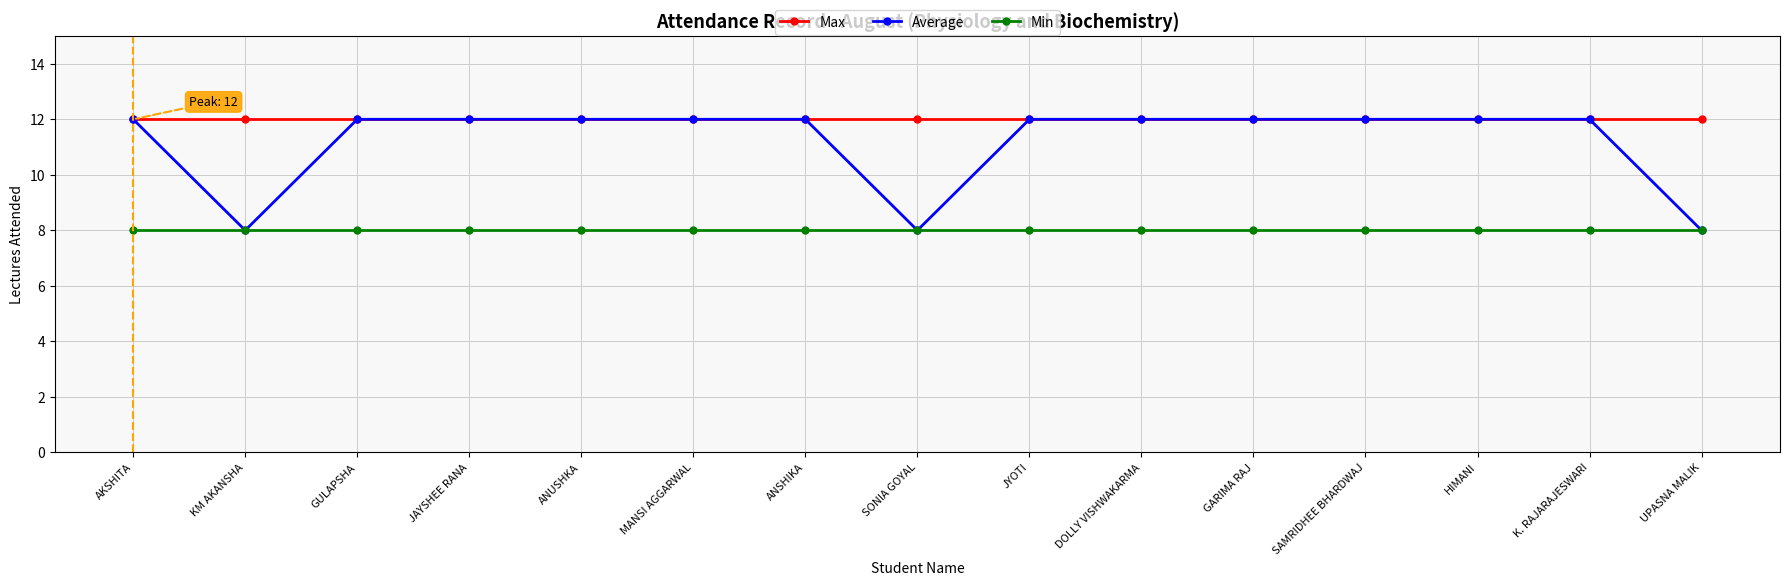

Is it true that Min equals 3 at MANSI AGGARWAL?

False